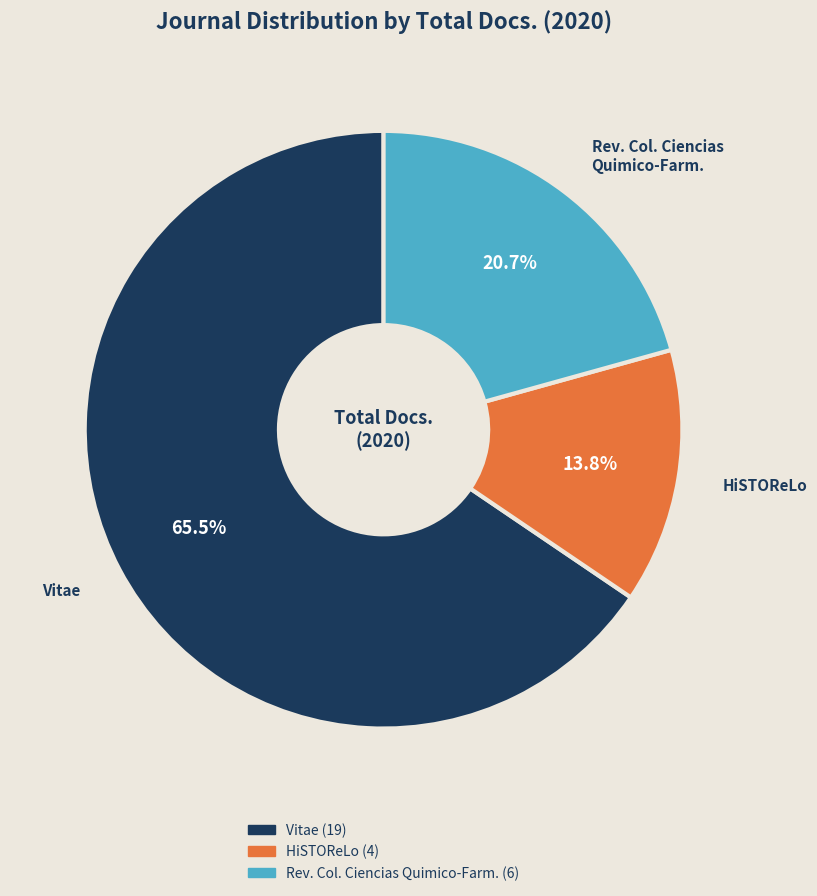

To the nearest percent, what is the average slice percentage?

33%